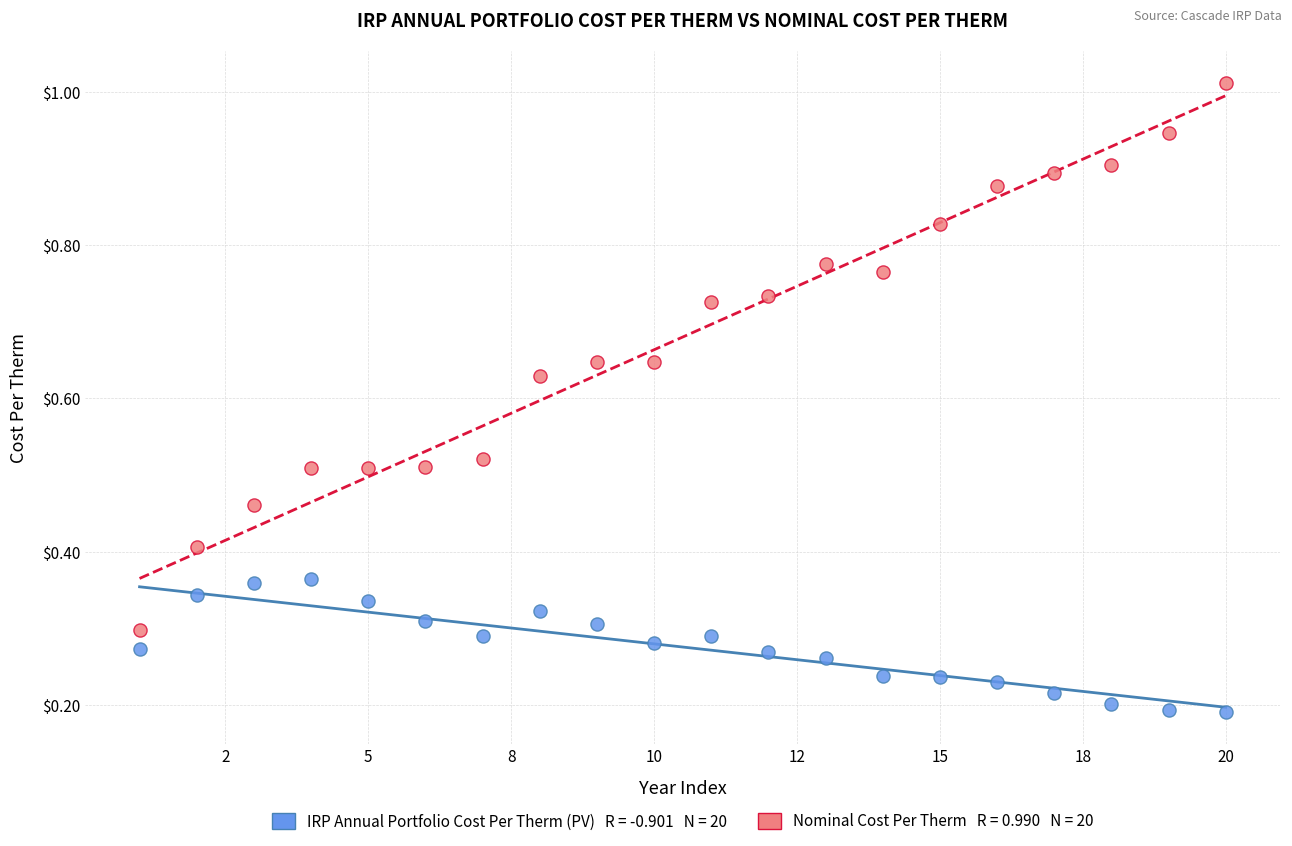

Across all data points, what is the range of X values (max minus min)?

19.0